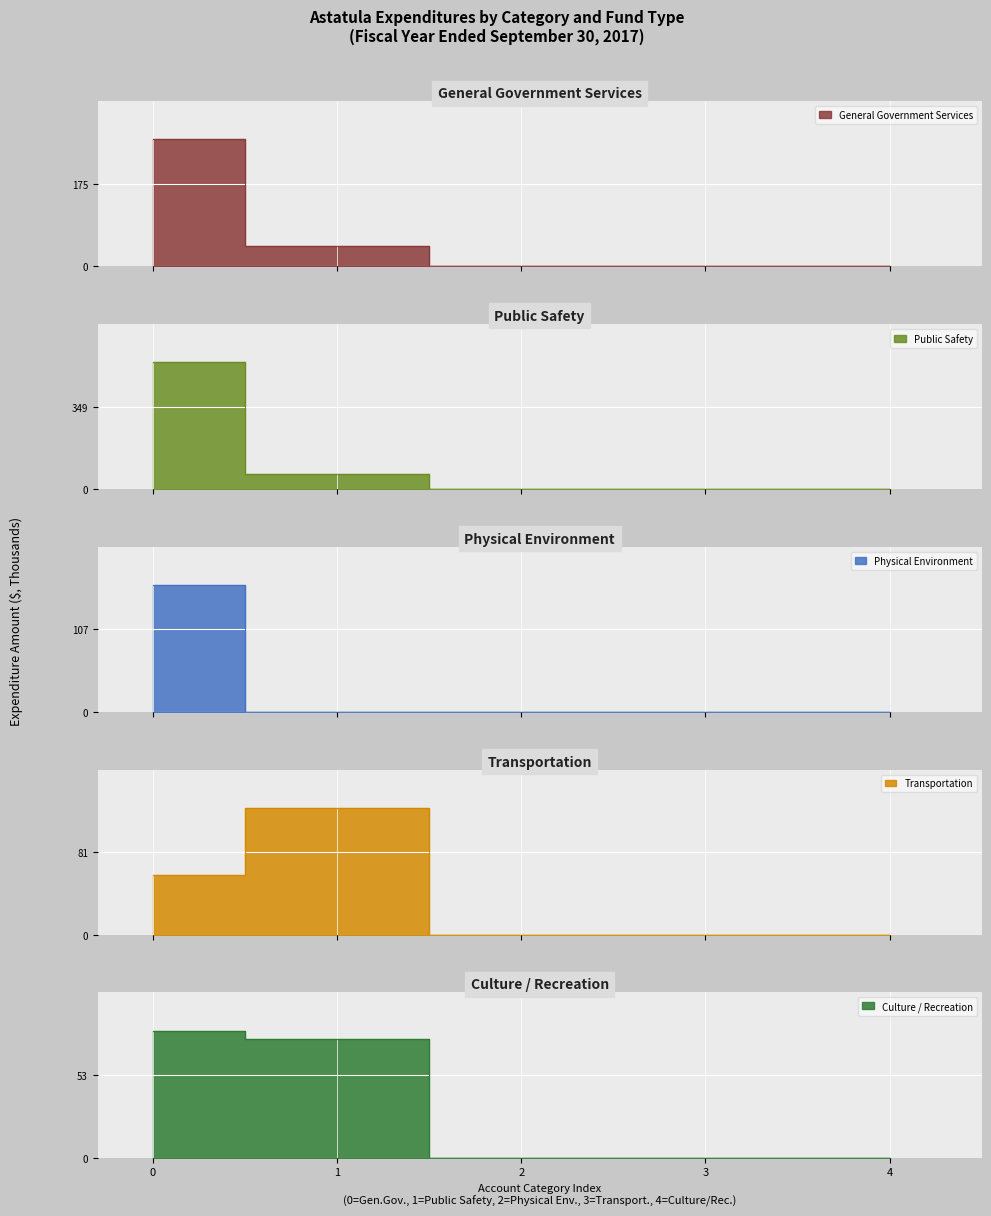

True or false: Public Safety and Physical Environment cross at least once.

False